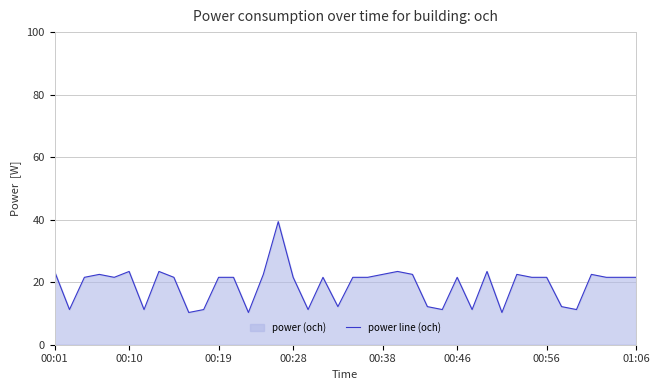

Where is the data nearest to the value 24?

00:01